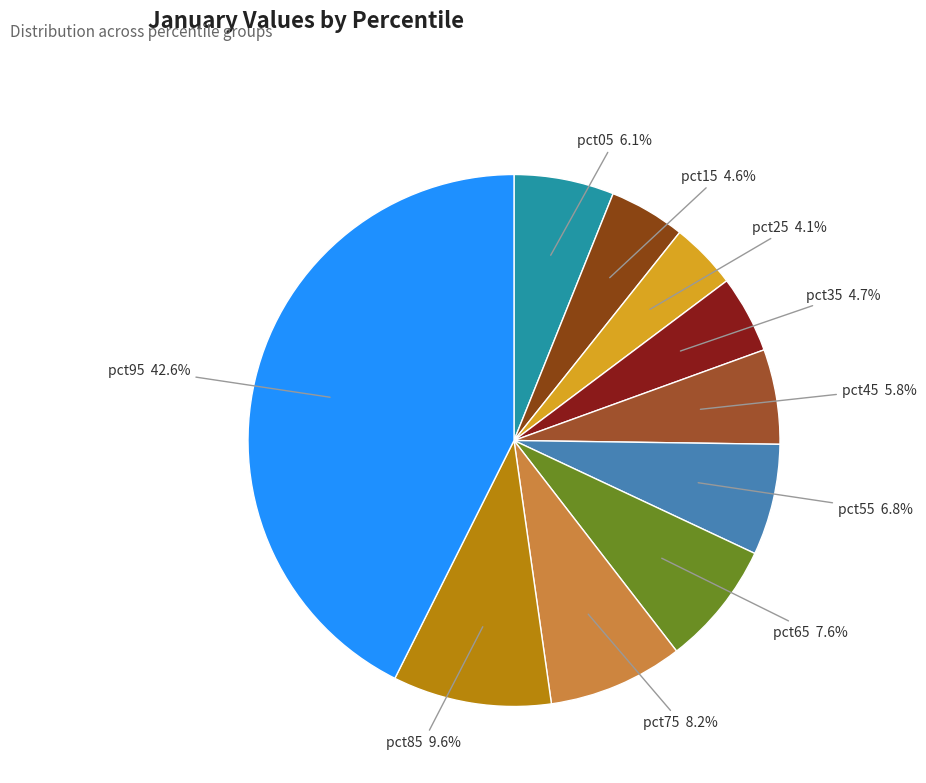

How many slices are in this pie chart?

10